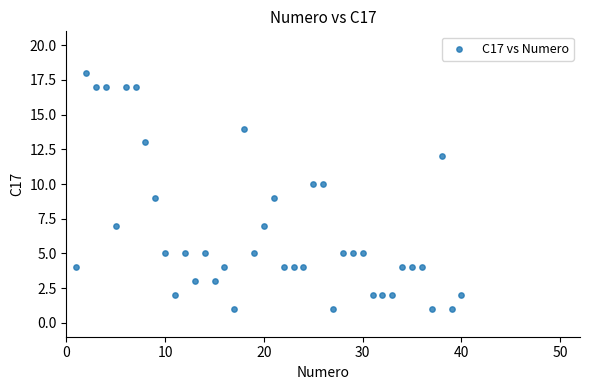

What is the range of X values (max minus min)?

39